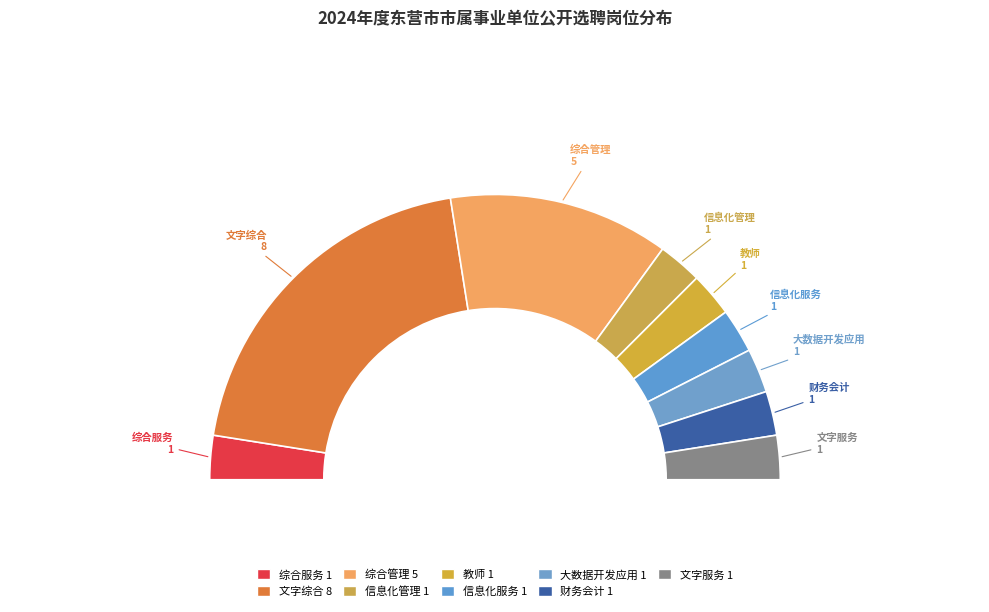

Which slice is the smallest?

综合服务